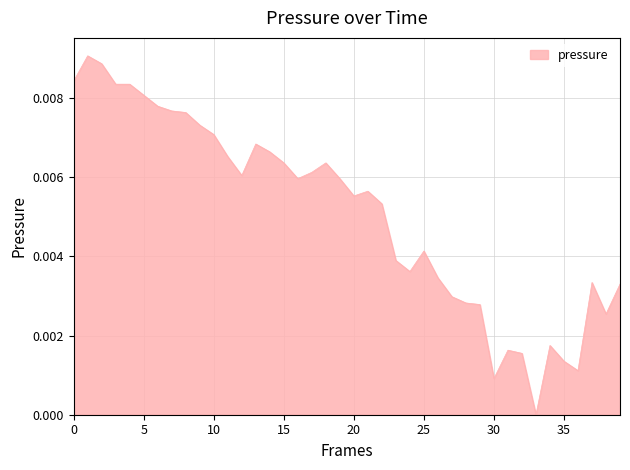

How many interior local valleys (lower than both neighbors) does the data have?

8